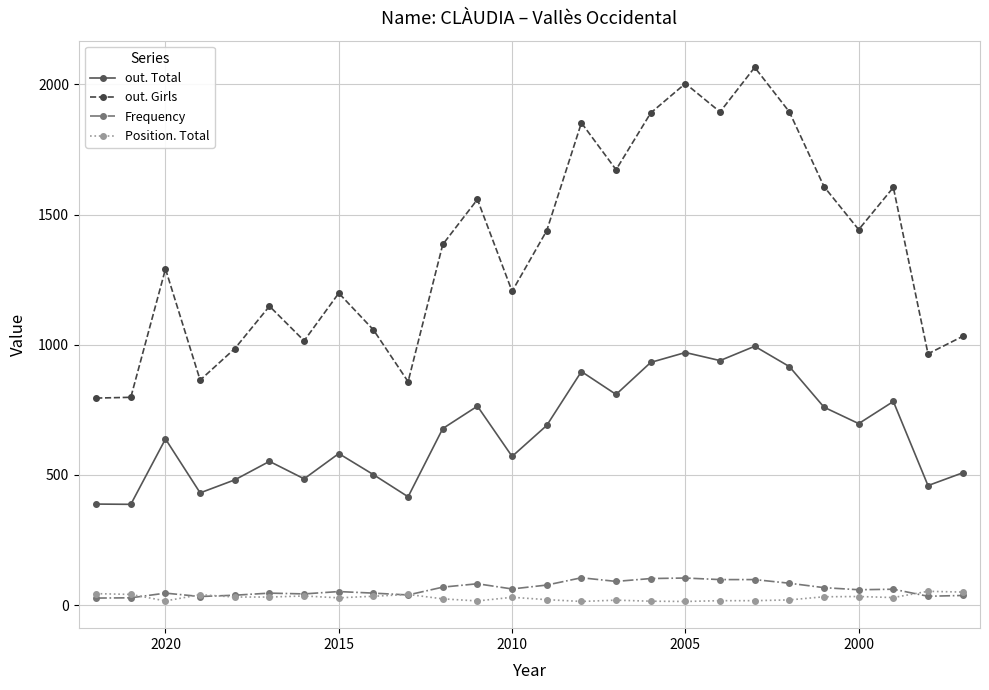

List the series in order of their peak value, lowest first.

Position. Total, Frequency, out. Total, out. Girls